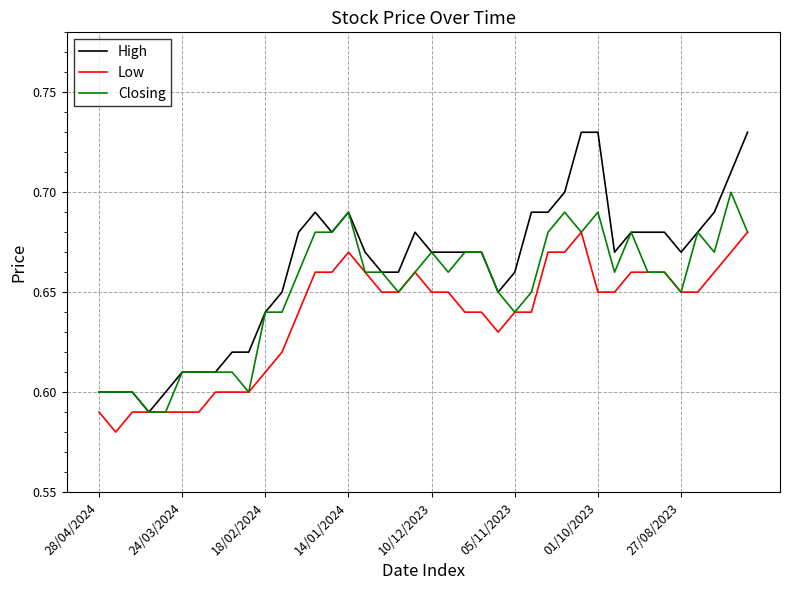

Which series has the largest range (max minus min)?

High